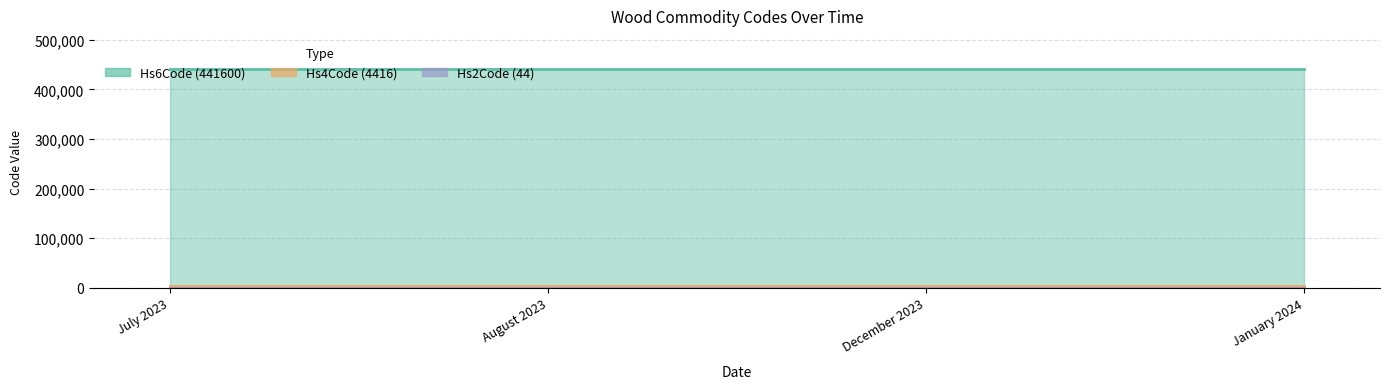

Reading left to right, transcribe all the data shown in this chart.

Hs6Code: 441600	441600	441600	441600
Hs4Code: 4416	4416	4416	4416
Hs2Code: 44	44	44	44